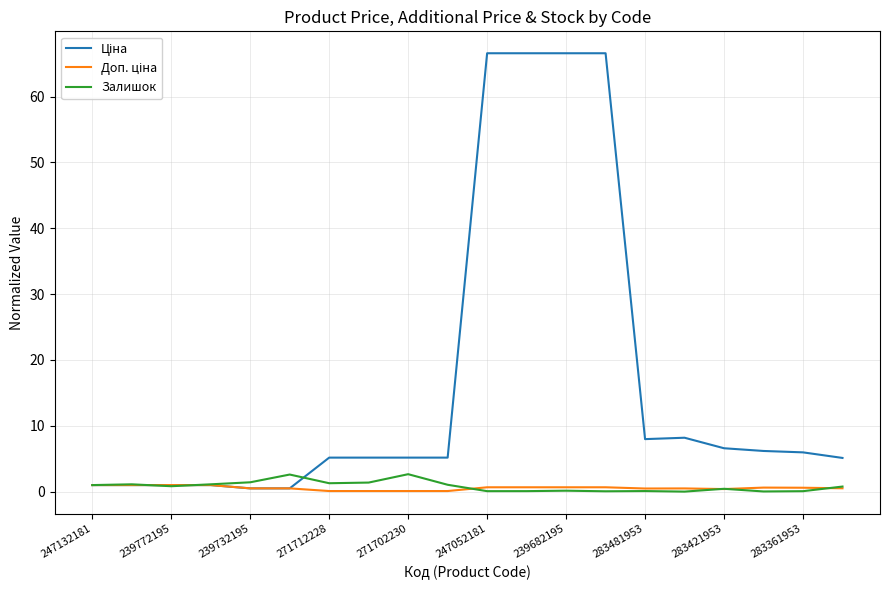

What is the maximum value for Залишок?

2.7